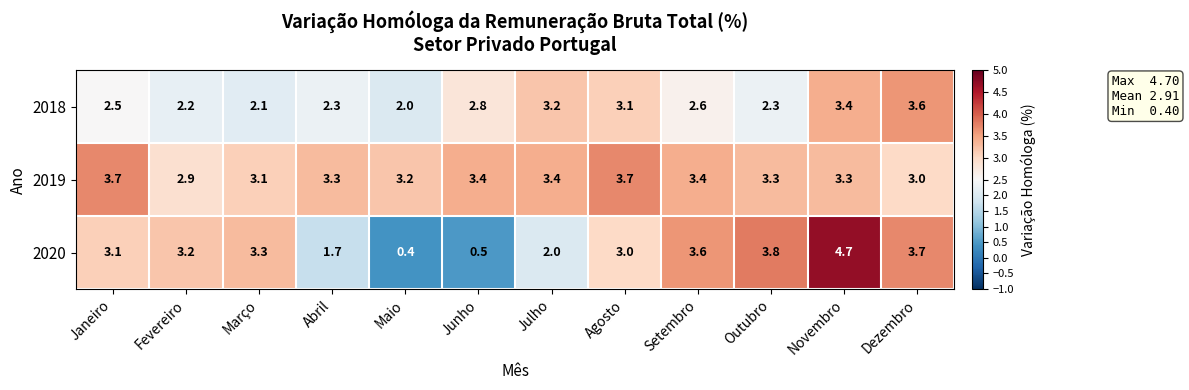

The value of 2018 at Março is 1.0. True or false?

False